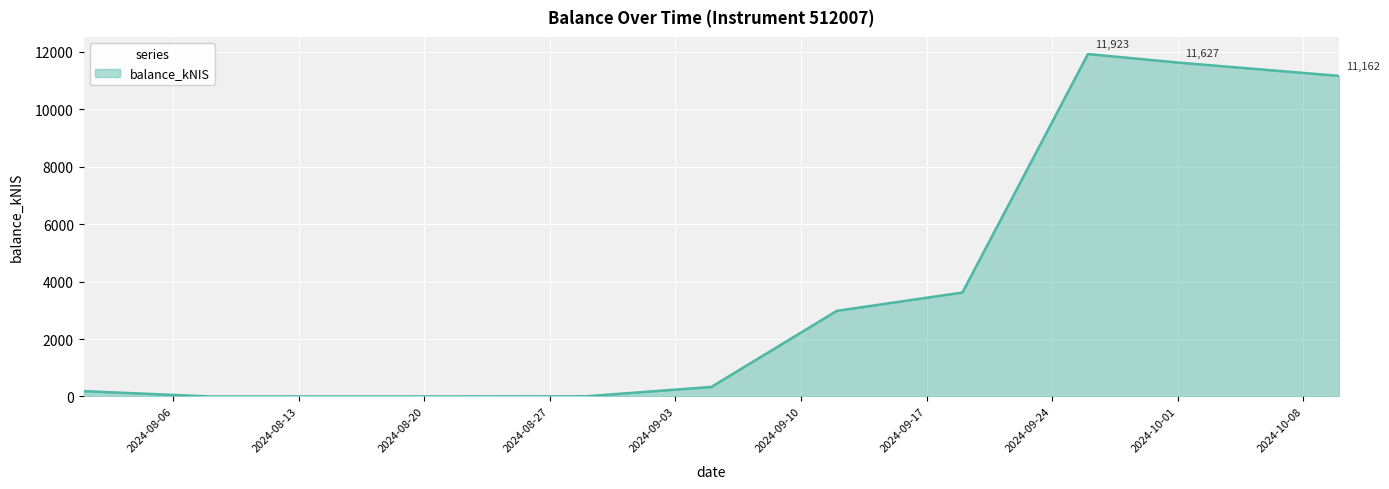

What is the greatest value displayed?

11923.0